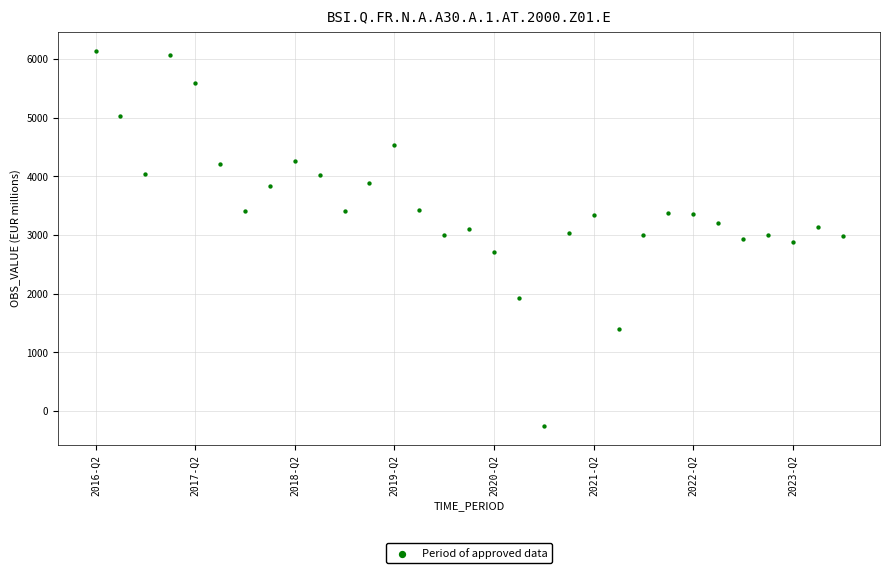

What is the range of Y values (max minus min)?

6395